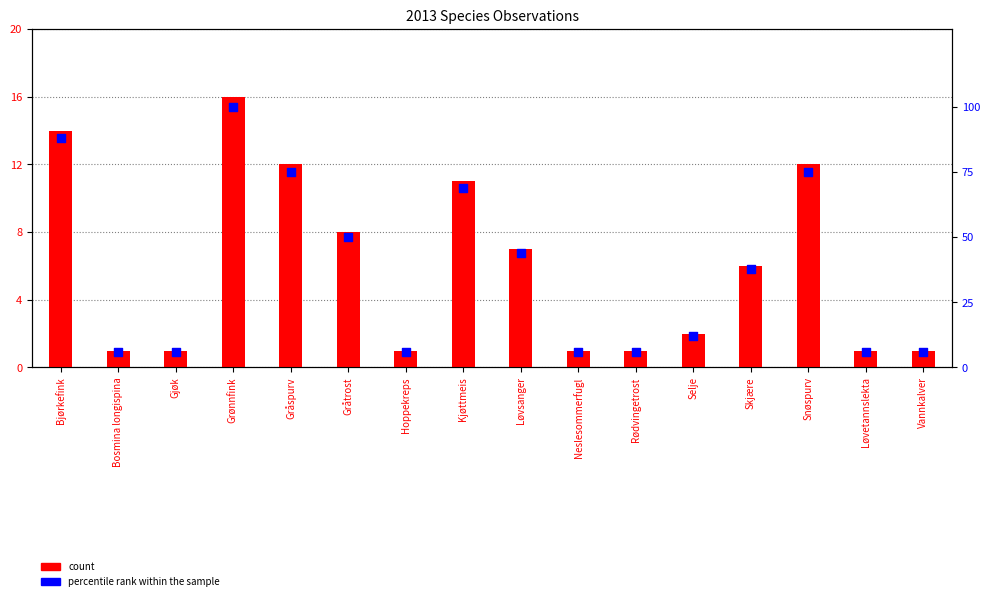

Is the value of count at Bosmina longispina greater than the value of percentile rank within the sample at Hoppekreps?

No